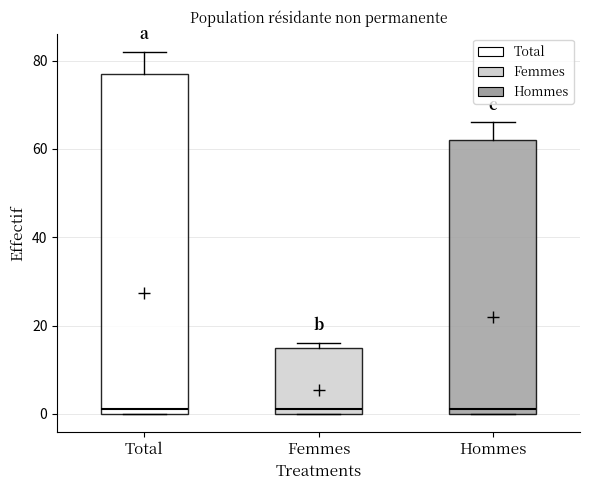

Reading left to right, read every box against the y-axis: the position of its median line, the range the box covers, and the ends of its whiskers. The values are not printed on the chart, so give them approximately, as read against the axis.

Total: median 2, box 0 to 78, whiskers 0 to 82
Femmes: median 2, box 0 to 16, whiskers 0 to 16 (just above the box's upper edge)
Hommes: median 2, box 0 to 62, whiskers 0 to 66